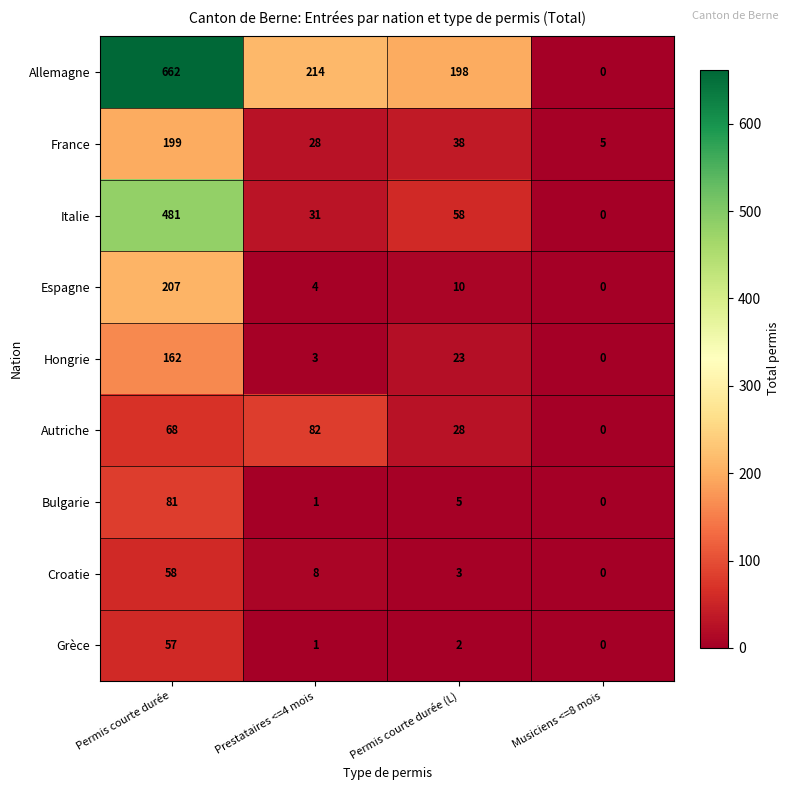

What is the difference between the maximum and minimum values in the Espagne series?

207